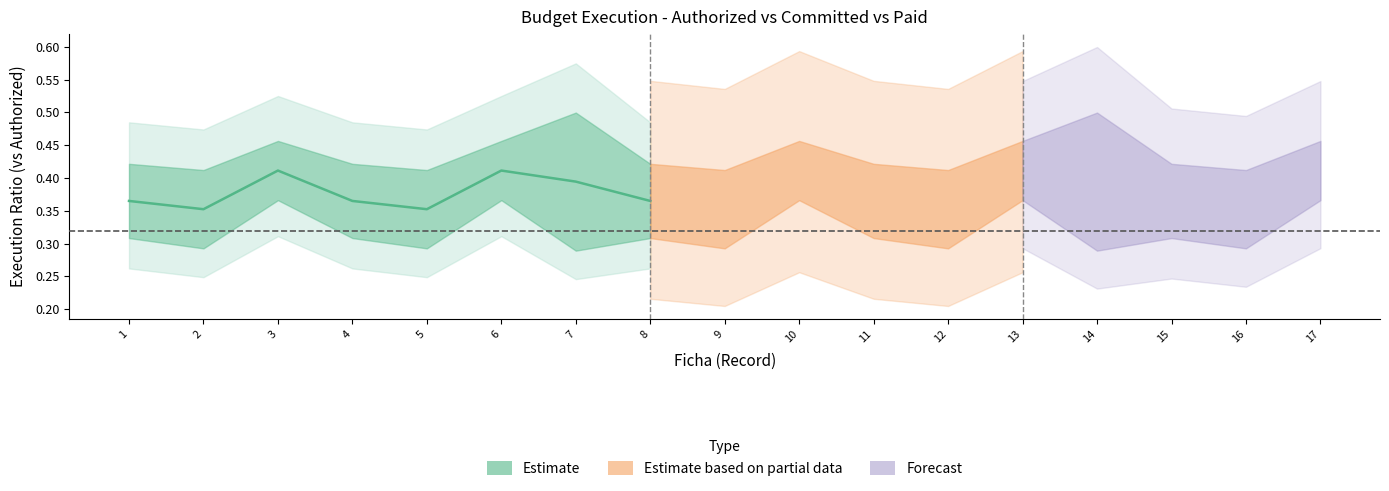

At which category does the chart reach its minimum across all series?

2